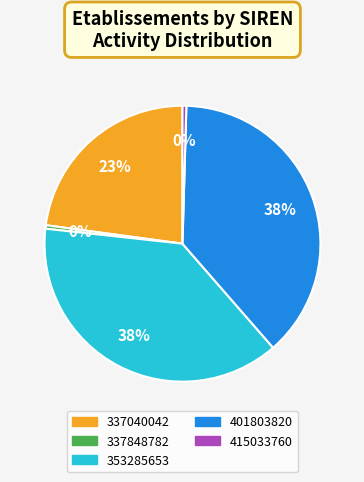

True or false: 337848782 accounts for 0% of the total.

True